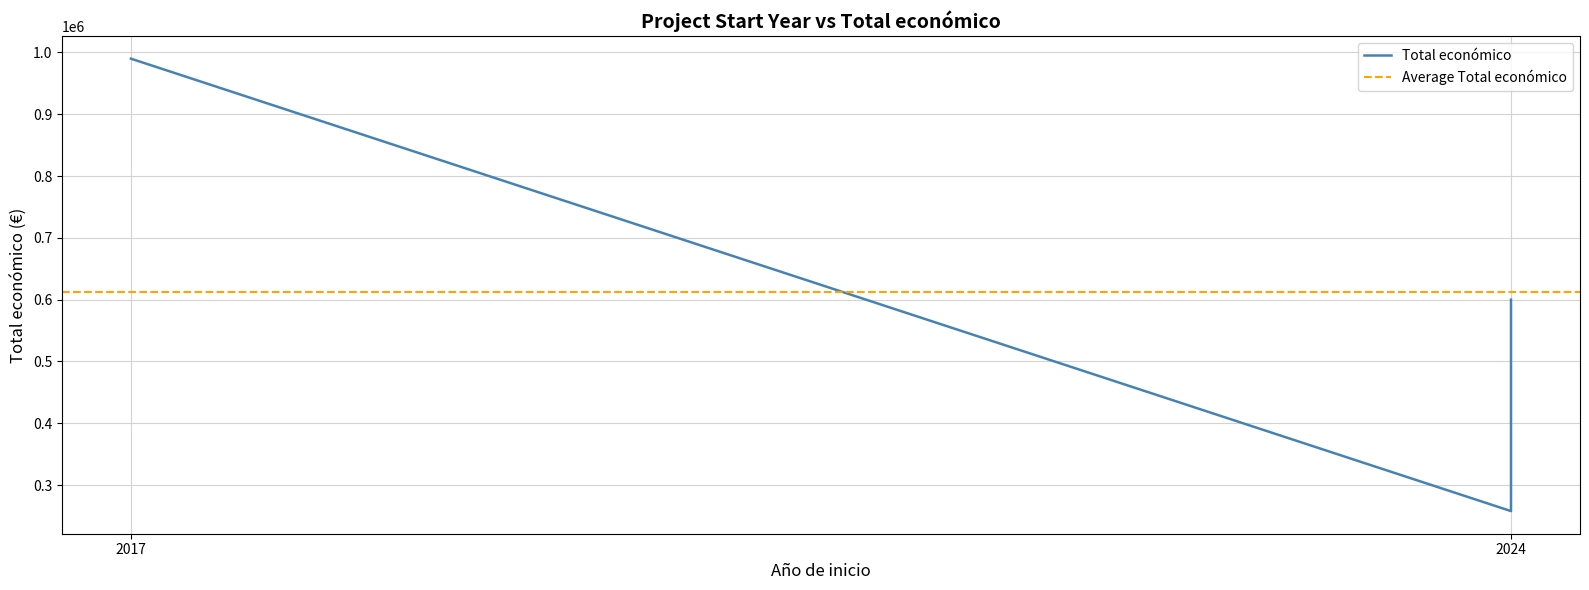

What is the average value?

611802